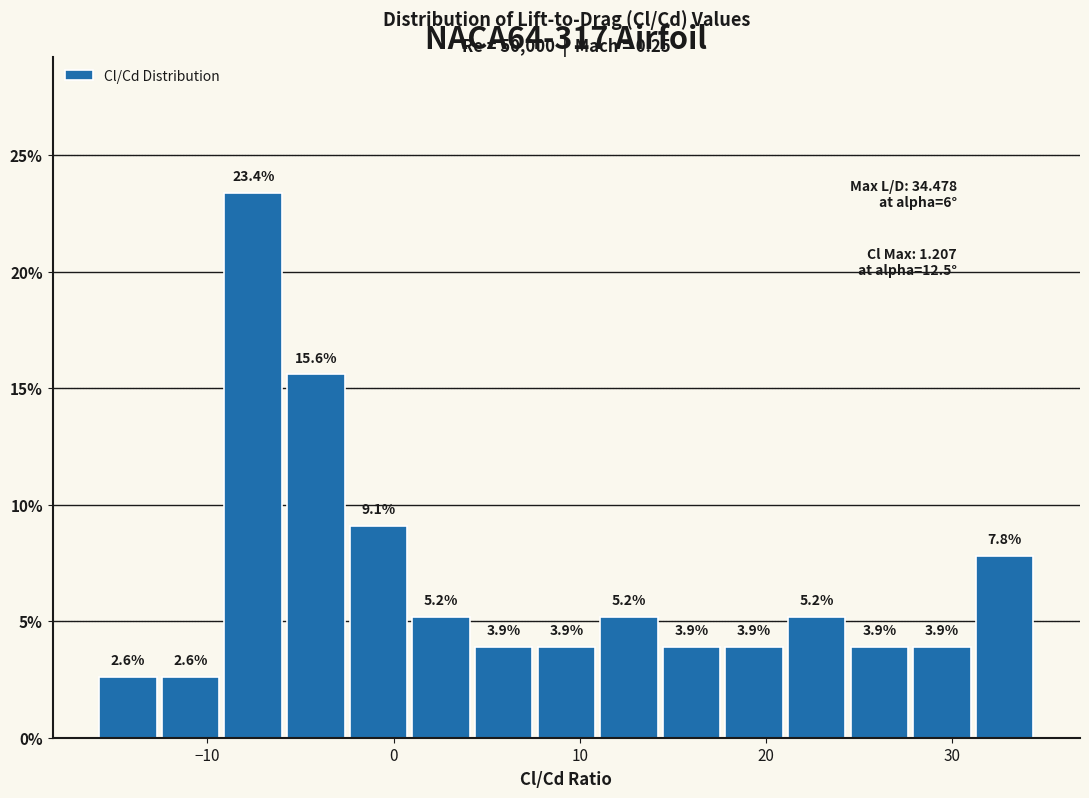

Around what value on the x-axis is the tallest bar? Give the approximate position of its centre, as read against the axis.

-8